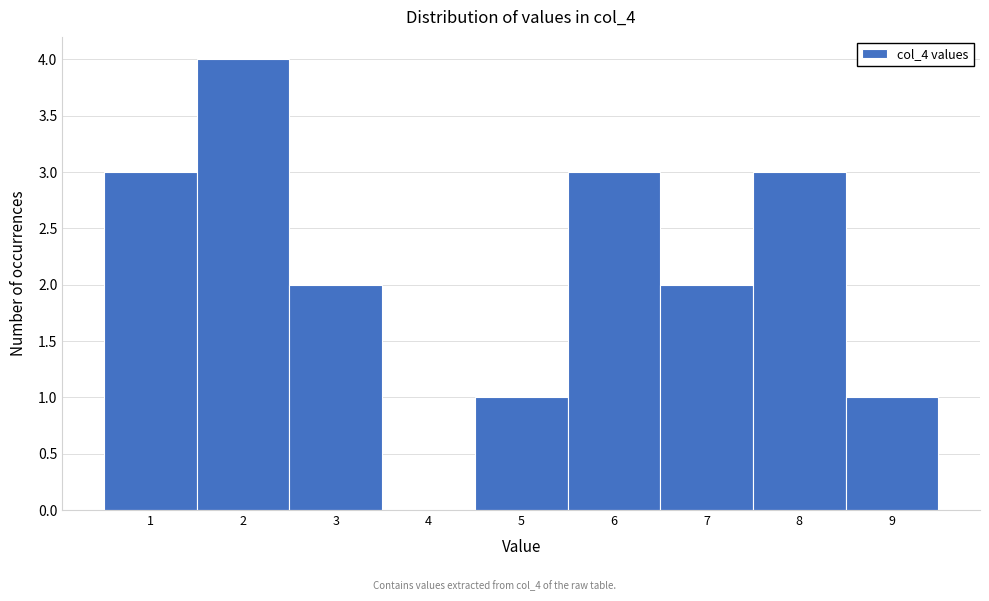

Reading left to right, list every bar in this chart as the range it spans on the x-axis followed by its height. The values are not printed on the chart, so give them approximately, as read against the axis.

0.5 to 1.5: 3
1.5 to 2.5: 4
2.5 to 3.5: 2
3.5 to 4.5: 0
4.5 to 5.5: 1
5.5 to 6.5: 3
6.5 to 7.5: 2
7.5 to 8.5: 3
8.5 to 9.5: 1